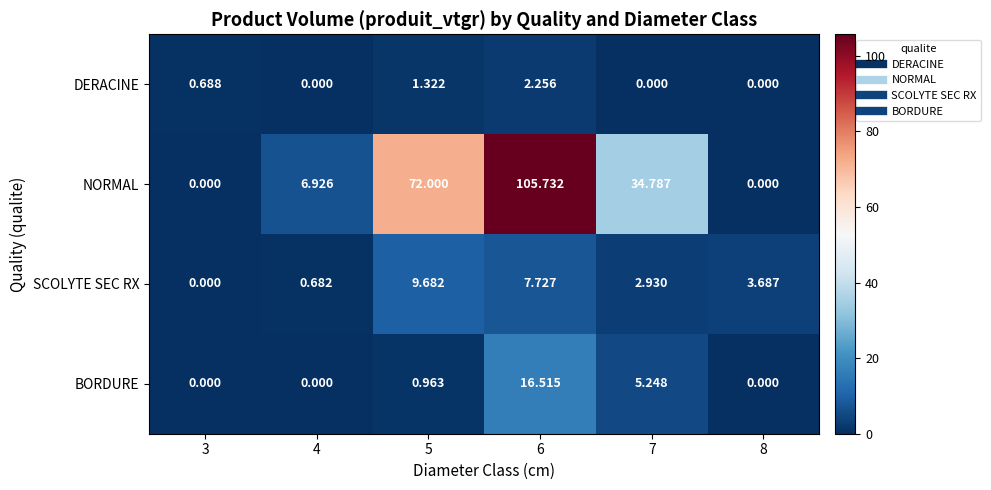

Which series has the largest total across all categories?

NORMAL